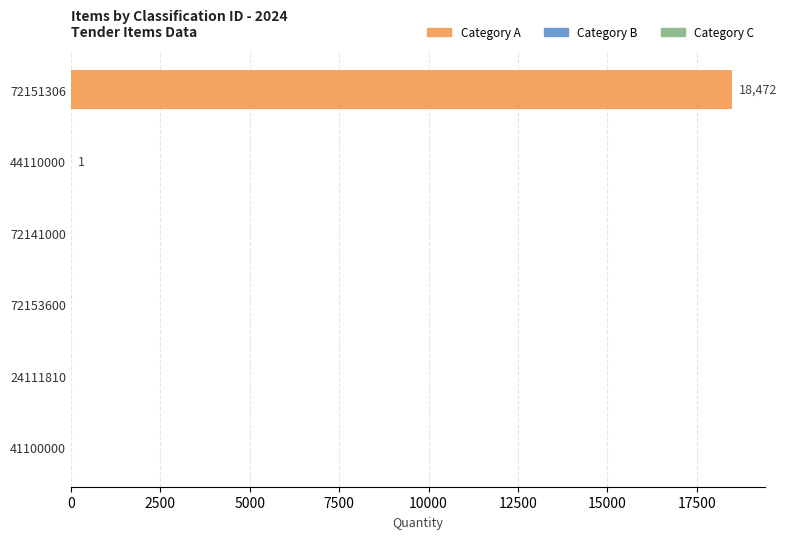

Which category has the highest value across all series?

72151306